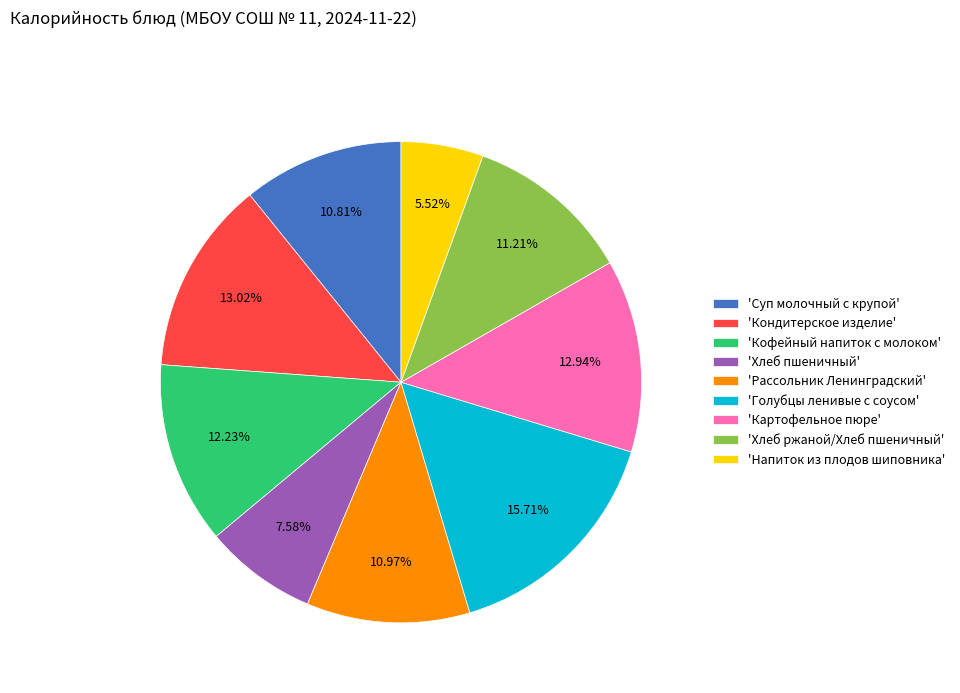

Between 'Суп молочный с крупой' and 'Кофейный напиток с молоком', which is larger?

'Кофейный напиток с молоком'